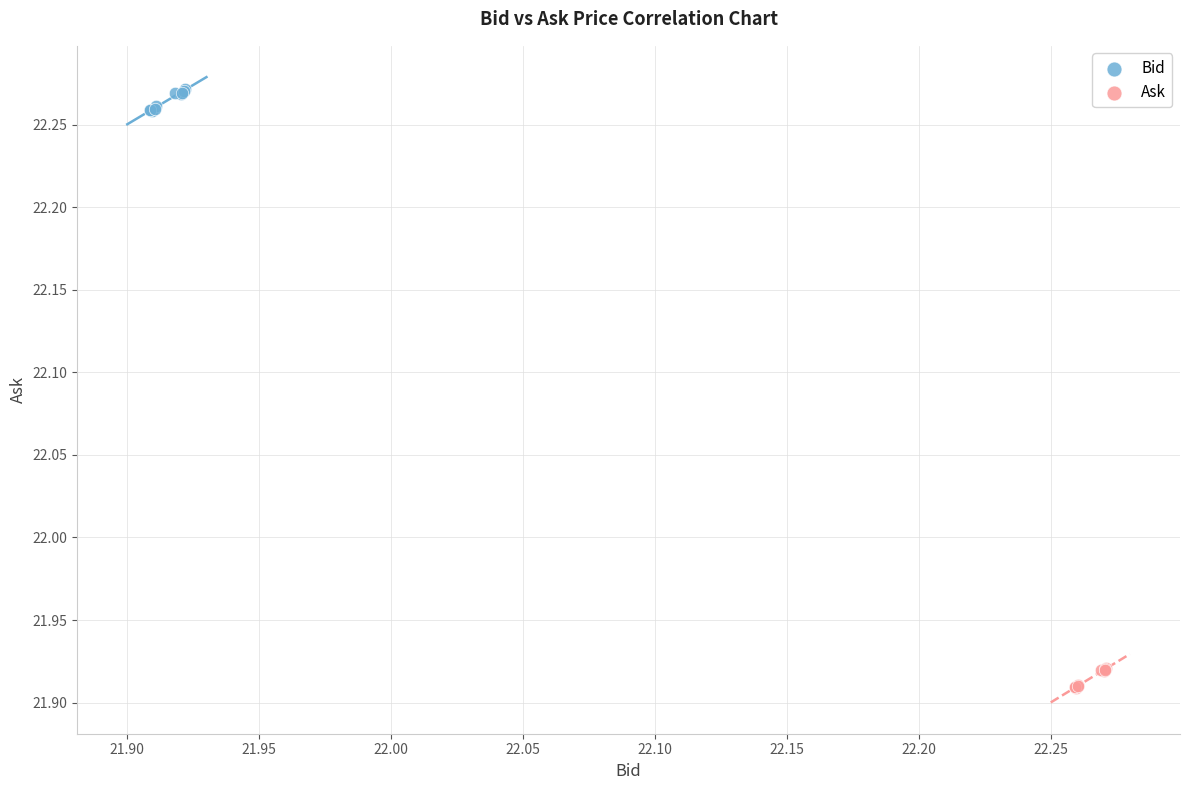

Which series reaches the minimum Y coordinate?

Ask